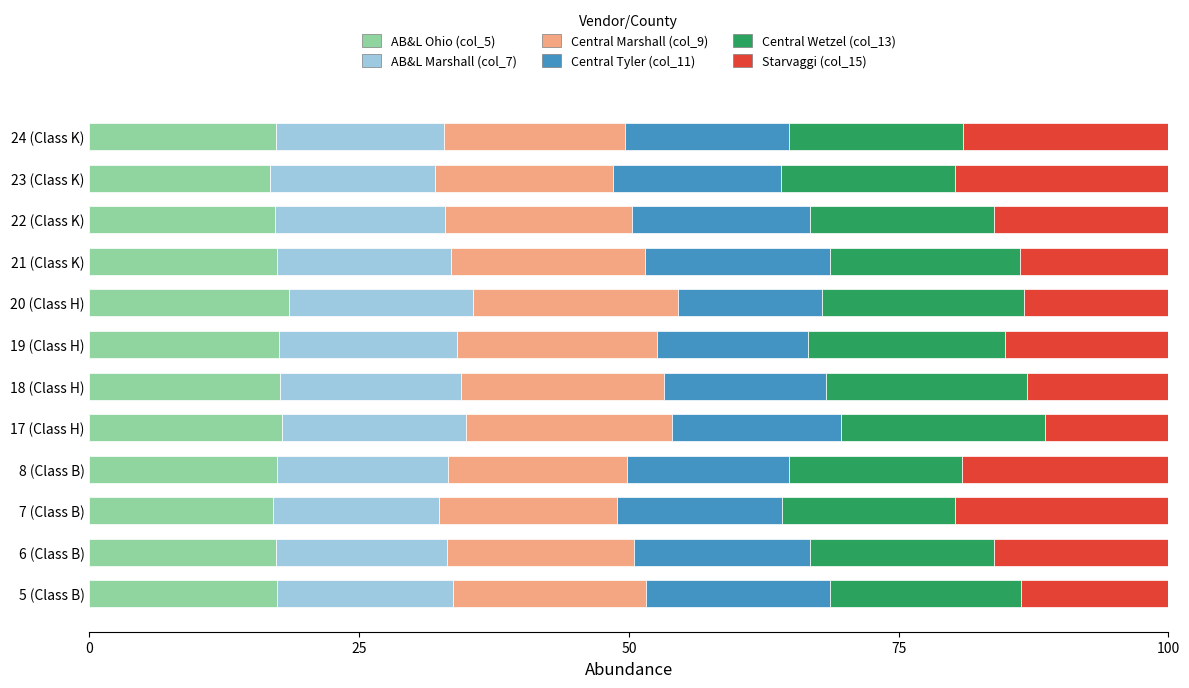

What is the total value across all series at 17 (Class H)?

100.0